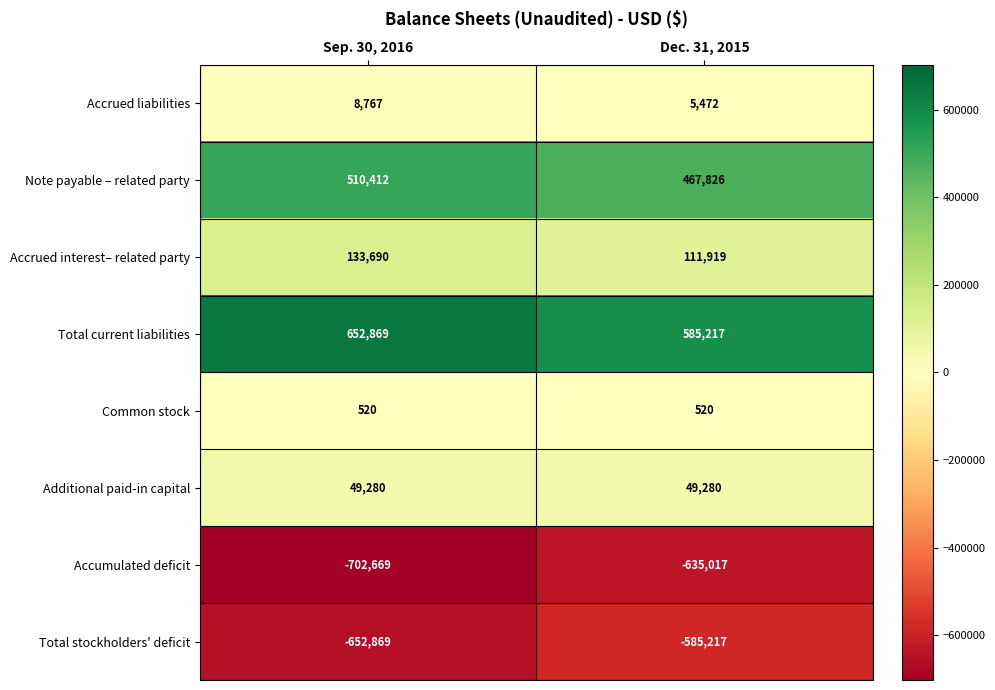

Which series has the largest total across all categories?

Total current liabilities